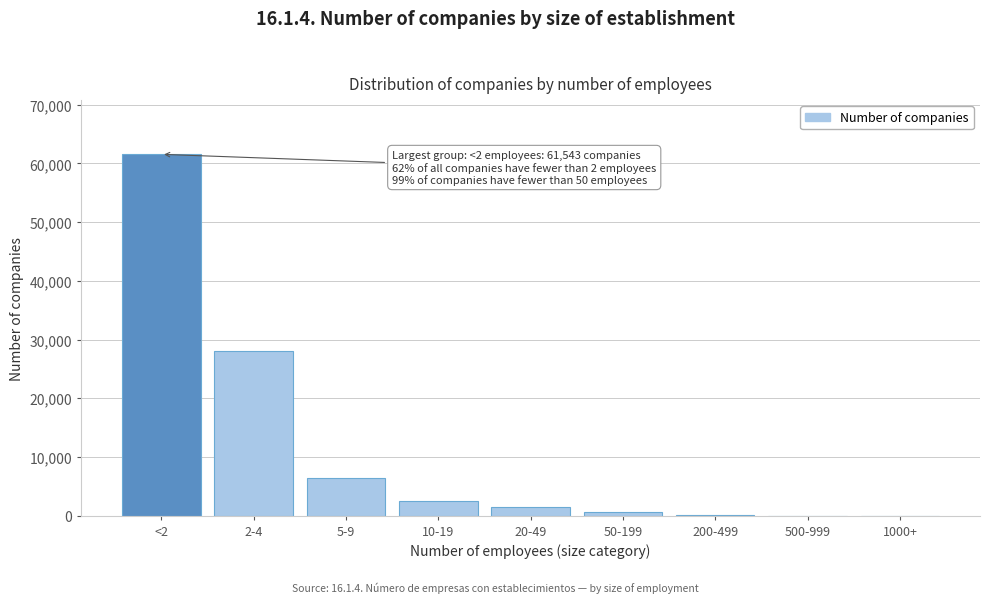

At which category does the chart reach its peak across all series?

<2